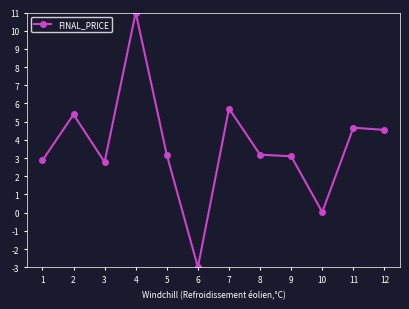

What is the difference between the maximum and minimum values?

14.0